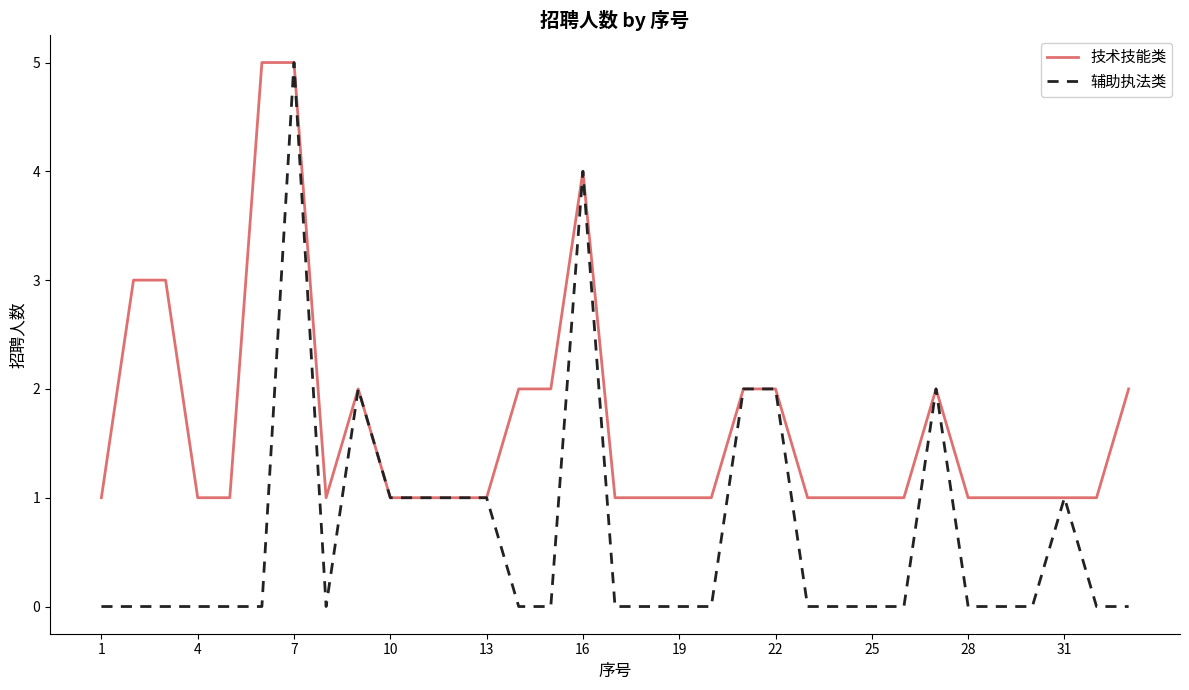

Which series has the largest total across all categories?

技术技能类